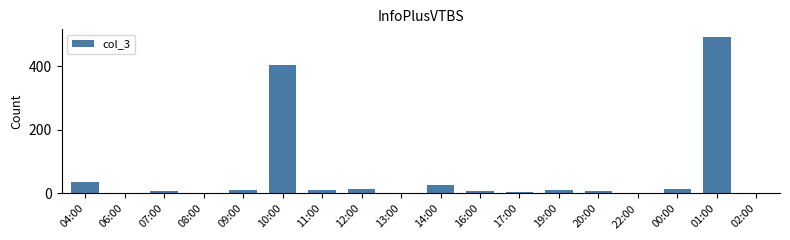

What is the greatest value displayed?

491